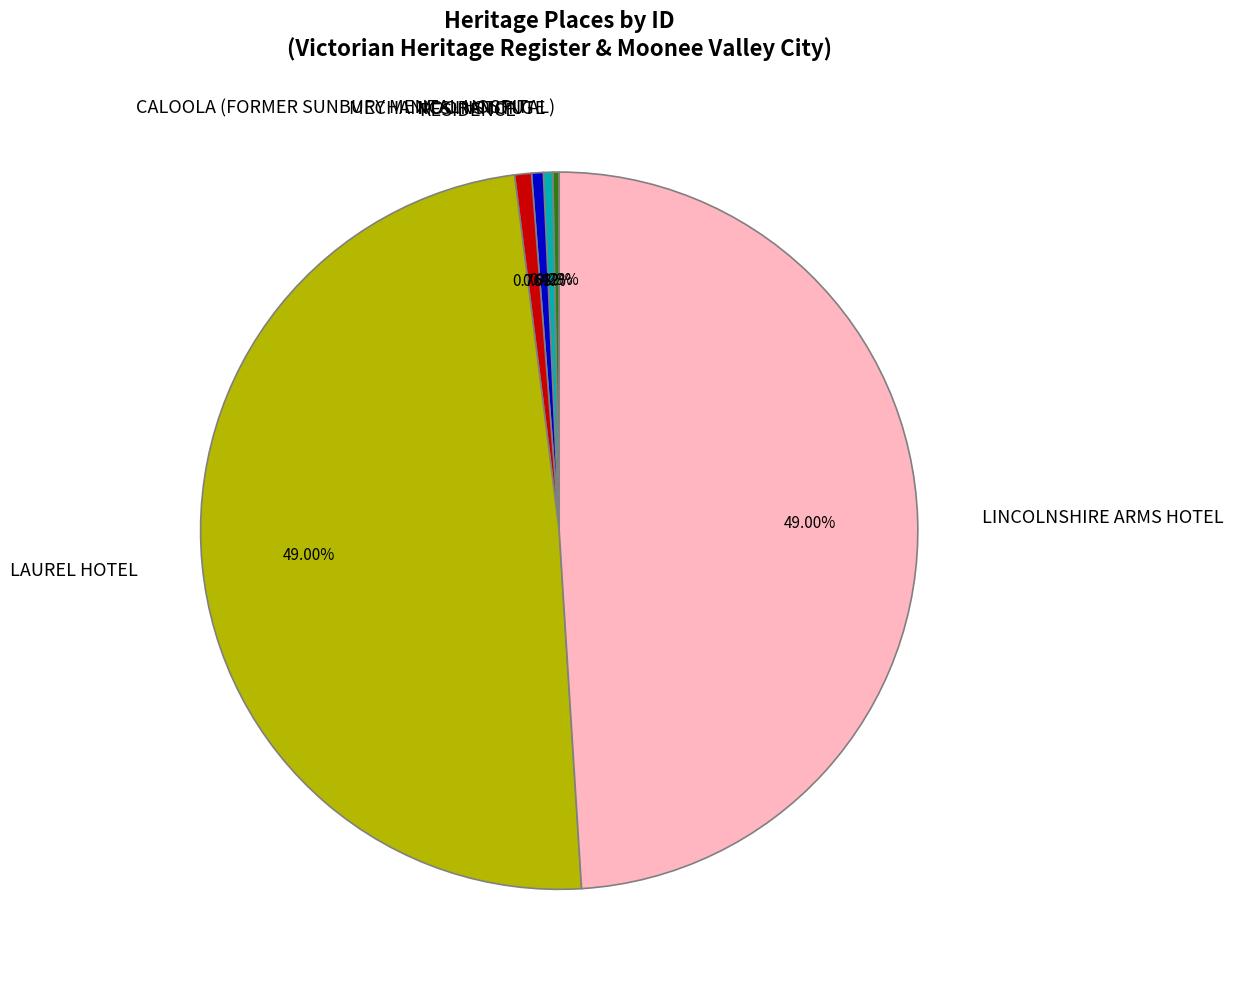

What percentage is NOT represented by RESIDENCE?

99.2%